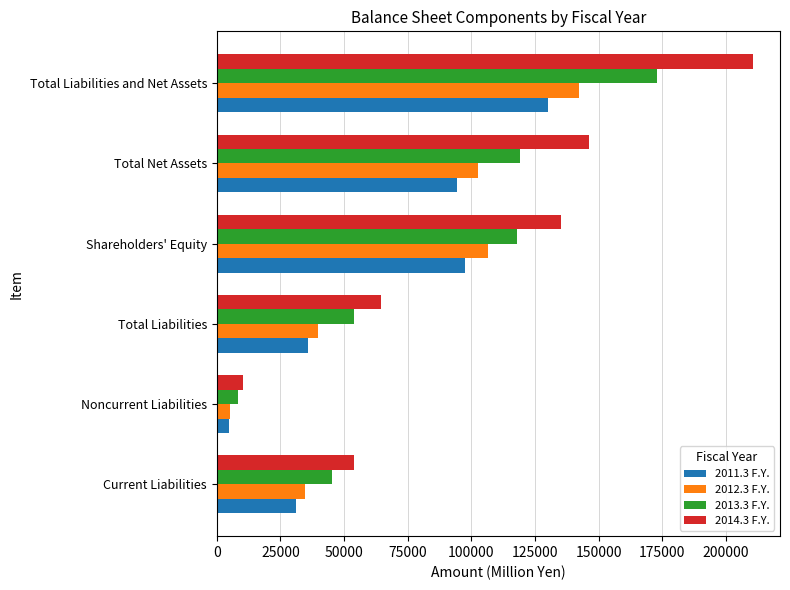

Count the number of data series in this chart.

4